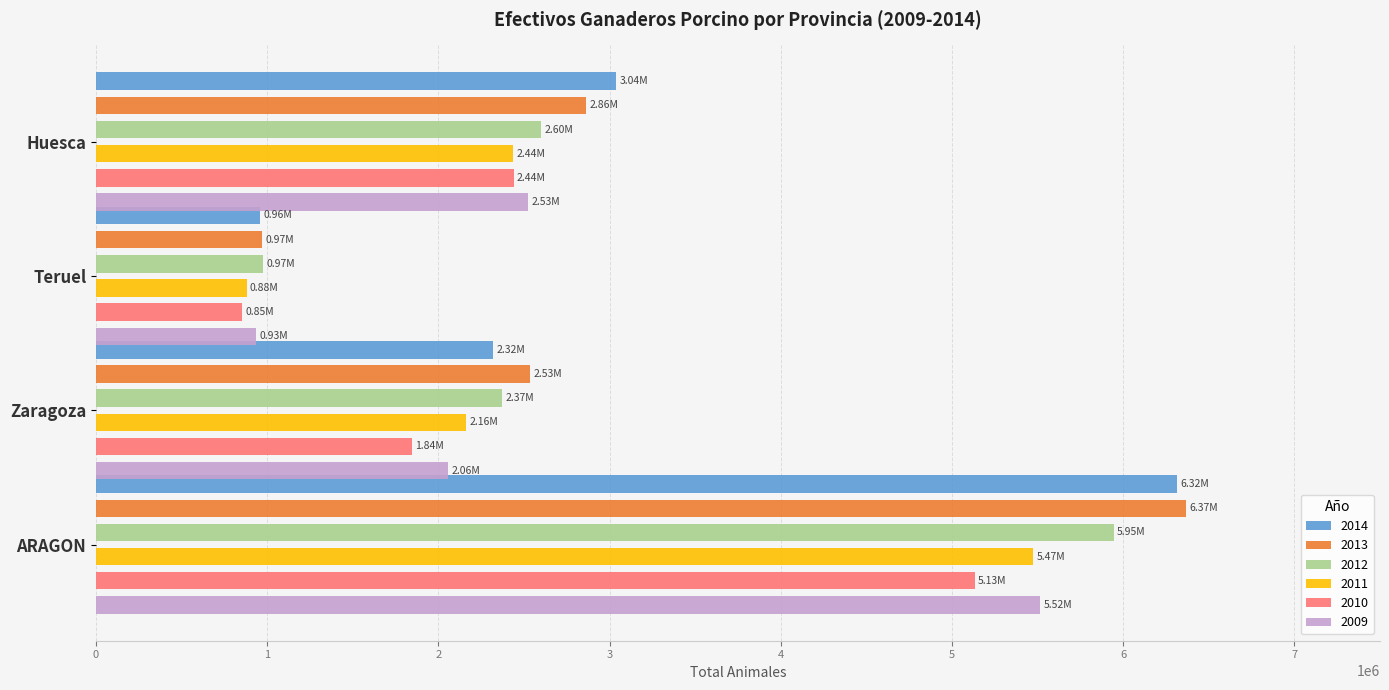

How many groups of bars are there?

4